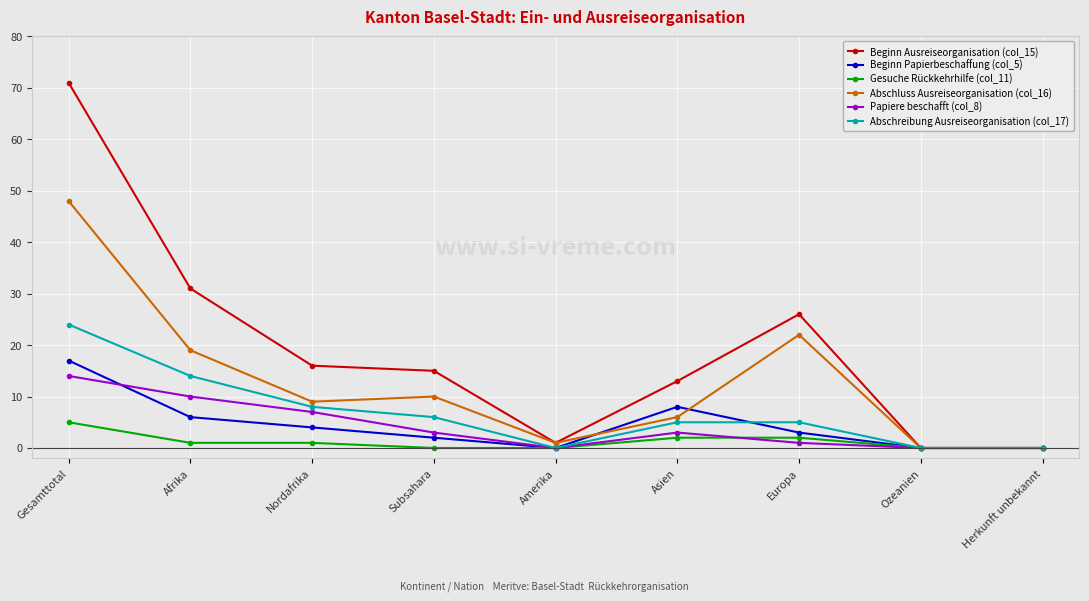

Reading left to right, what are all the values shown in this chart?

Beginn Ausreiseorganisation (col_15): 71	31	16	15	1	13	26	0	0
Beginn Papierbeschaffung (col_5): 17	6	4	2	0	8	3	0	0
Gesuche Rückkehrhilfe (col_11): 5	1	1	0	0	2	2	0	0
Abschluss Ausreiseorganisation (col_16): 48	19	9	10	1	6	22	0	0
Papiere beschafft (col_8): 14	10	7	3	0	3	1	0	0
Abschreibung Ausreiseorganisation (col_17): 24	14	8	6	0	5	5	0	0